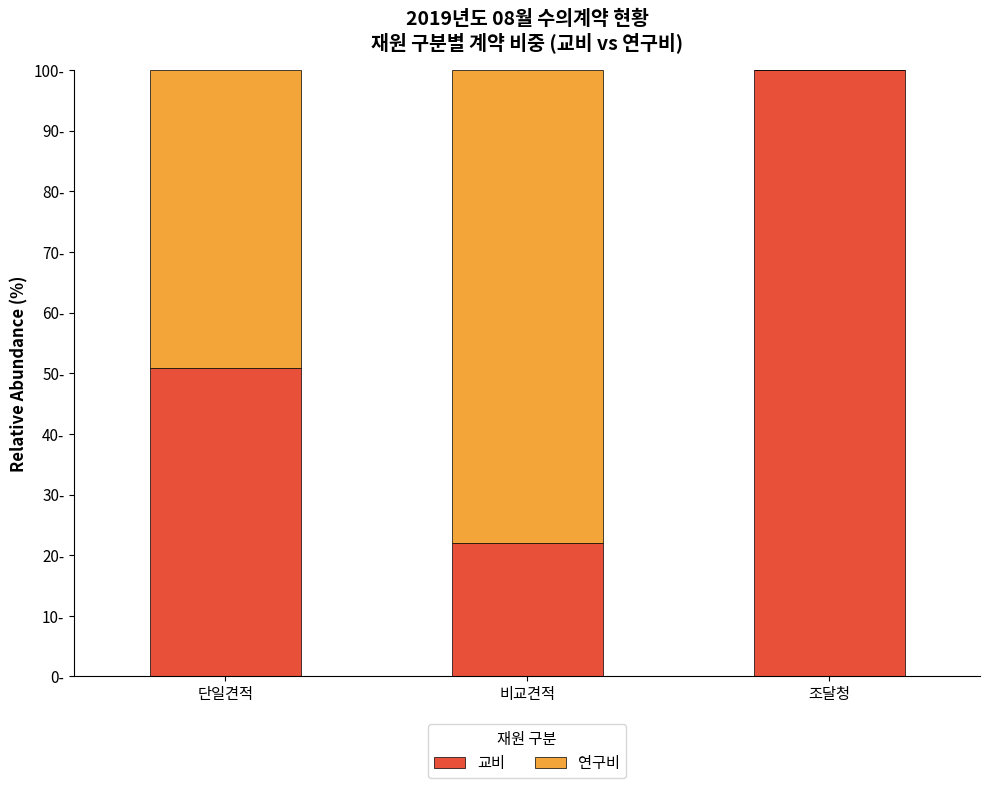

What position from the right is 조달청?

1